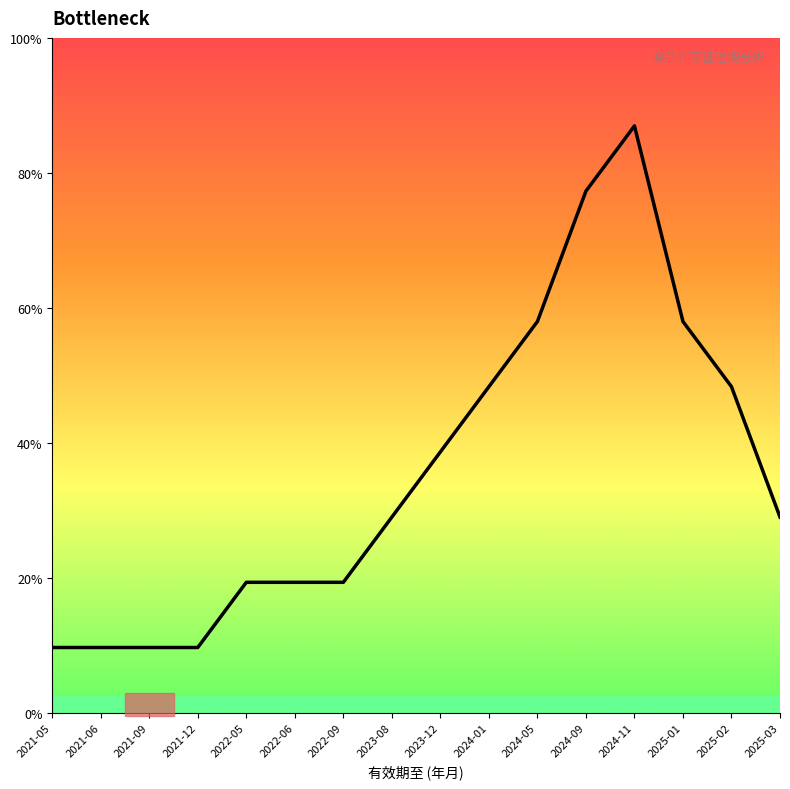

Does the chart have visible grid lines?

No